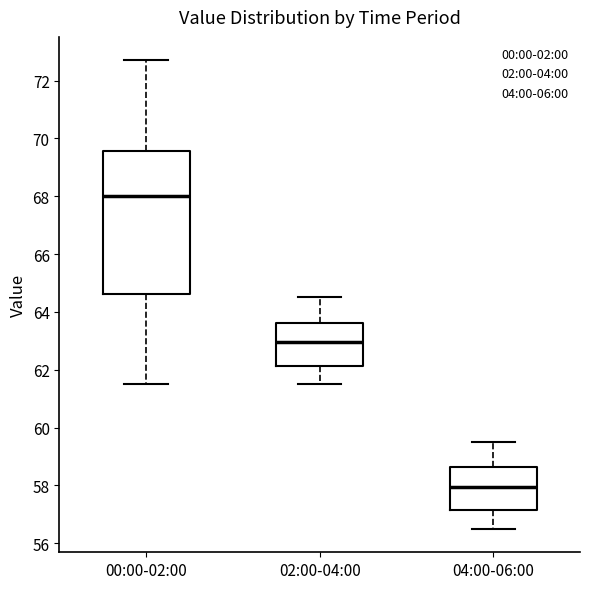

Comparing the boxes themselves (not the whiskers), which one is the tallest?

00:00-02:00